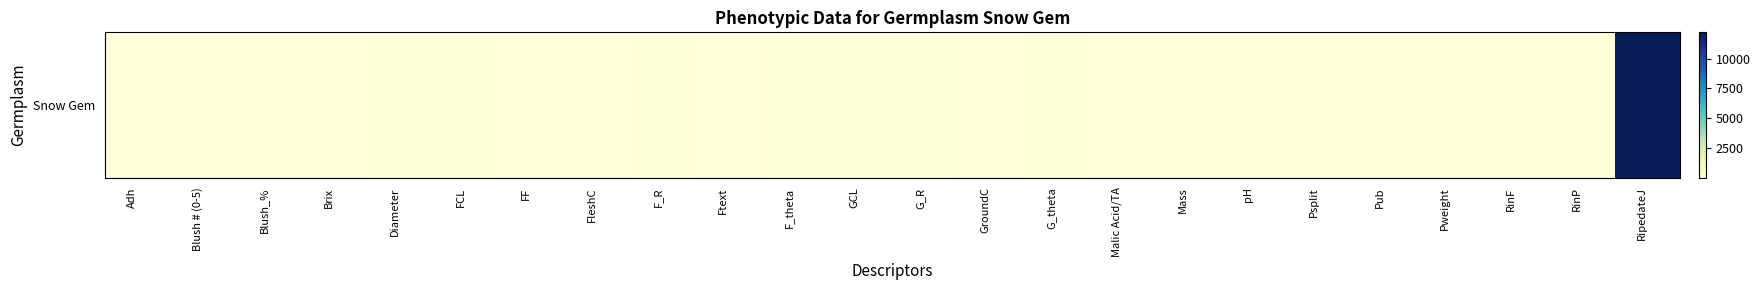

Reading right to left, extract all data points from this chart.

RipedateJ=12200.0	RinP=1.0	RinF=1.0	Pweight=9.9	Pub=3.0	Psplit=40.0	pH=3.9	Mass=35.1	Malic Acid/TA=0.6	G_theta=96.9	GroundC=3.0	G_R=52.6	GCL=72.6	F_theta=94.1	Ftext=2.0	F_R=51.9	FleshC=3.0	FF=4.2	FCL=81.8	Diameter=68.5	Brix=12.2	Blush_%=35.0	Blush # (0-5)=2.0	Adh=2.0